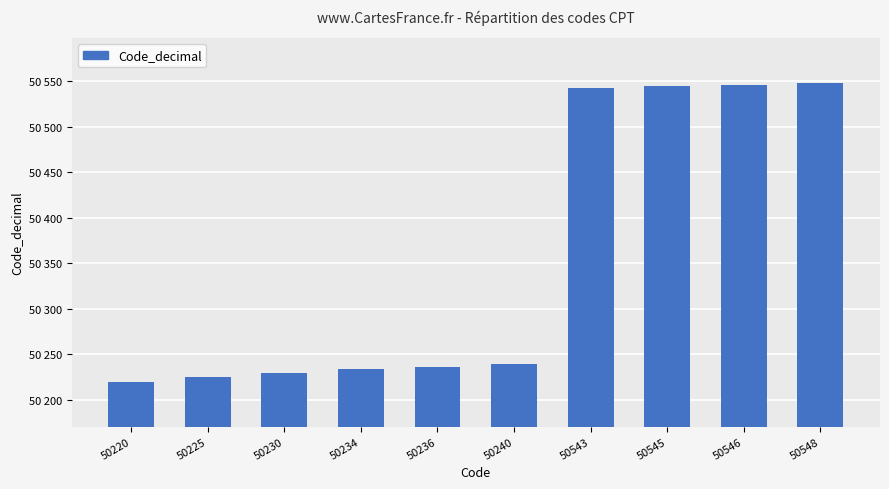

List the labels in order of value, largest first.

50548, 50546, 50545, 50543, 50240, 50236, 50234, 50230, 50225, 50220